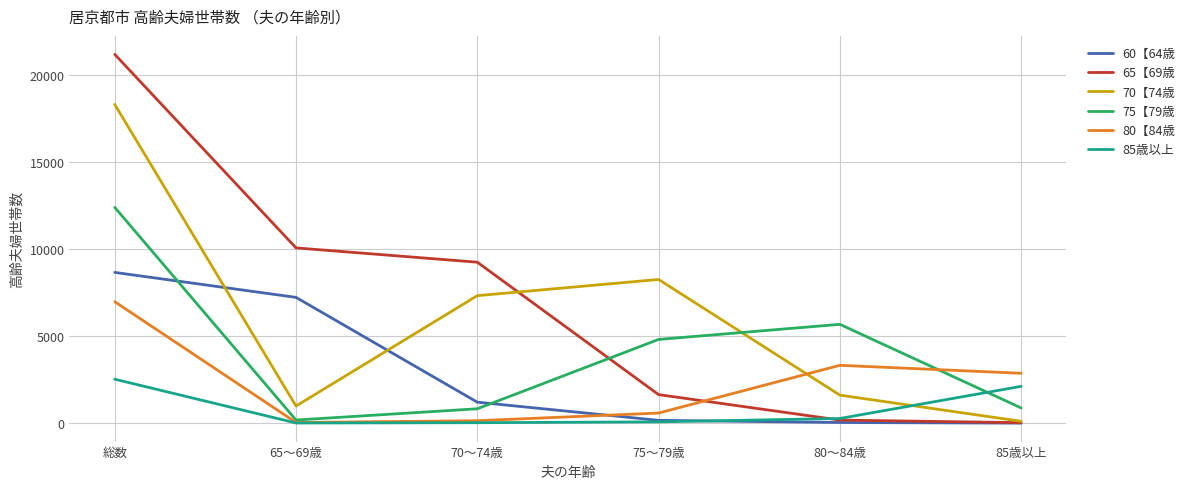

Which label corresponds to the largest value in the chart?

総数